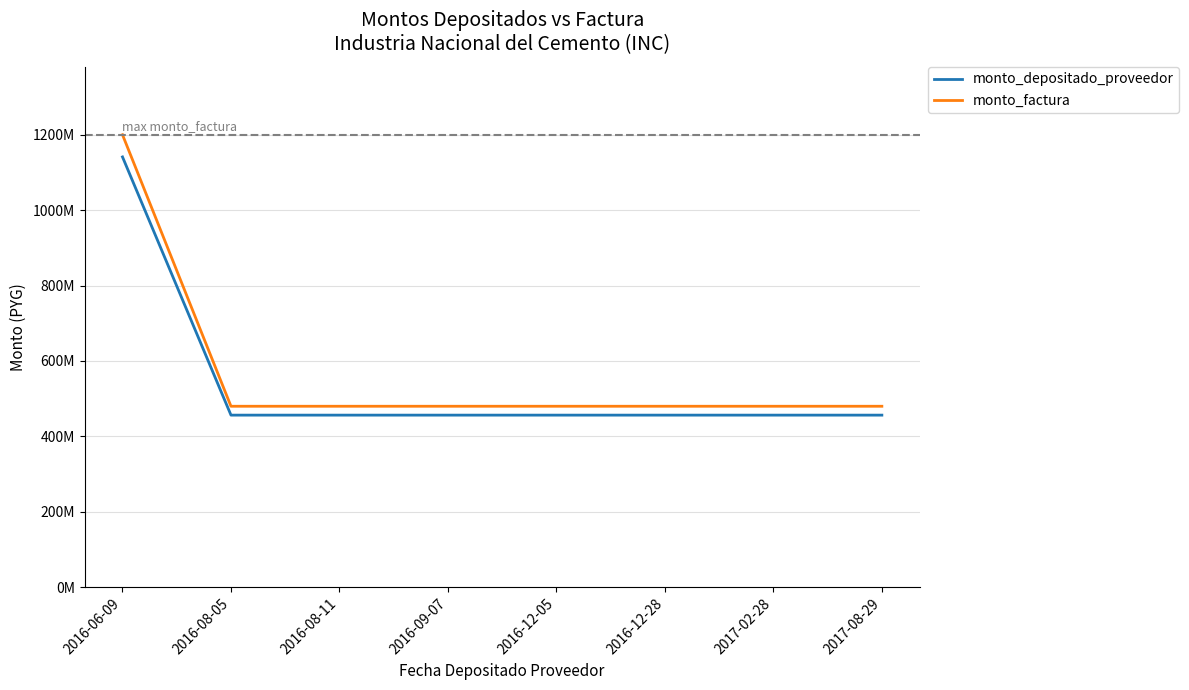

At how many categories does at least one series exceed 1110848666?

1